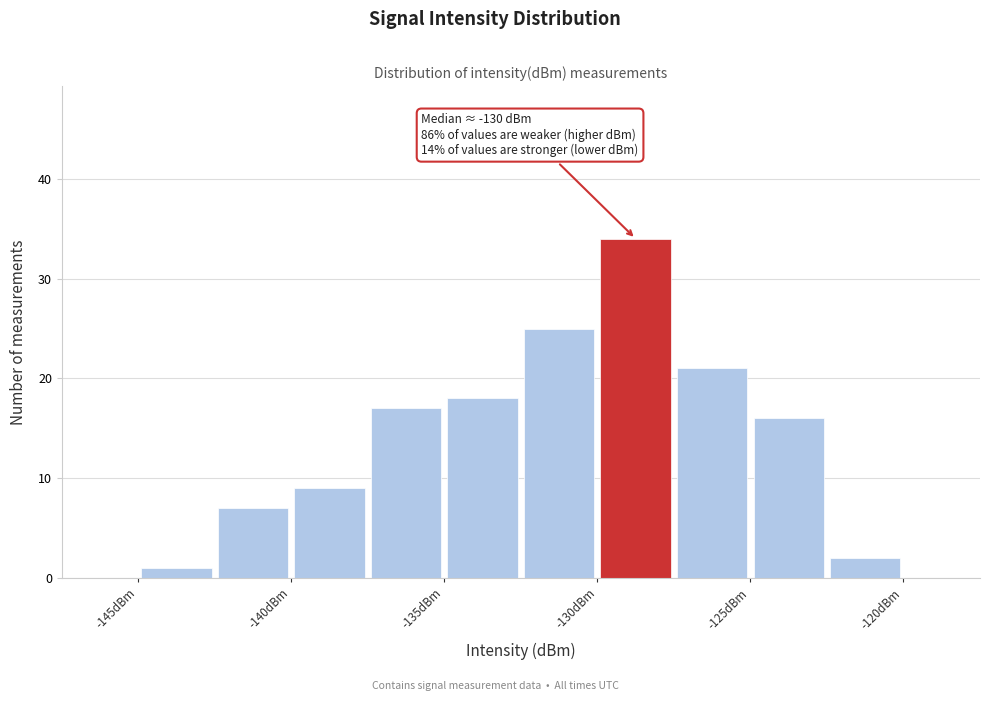

Over which range of the x-axis is the bar tallest?

-130.0 to -127.5